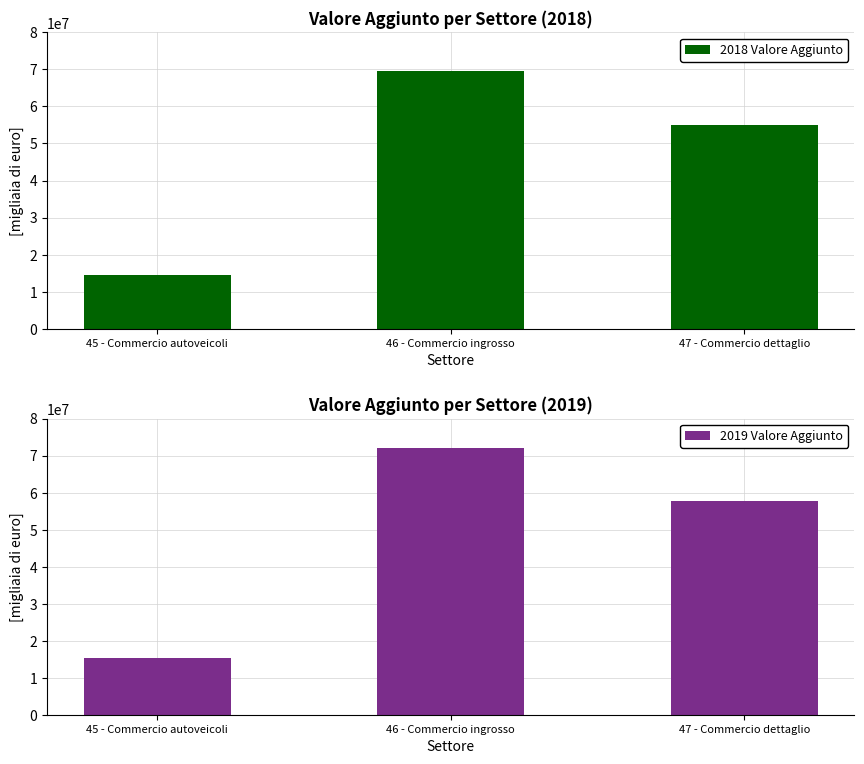

What is the difference between the maximum and minimum values in the 2018 Valore Aggiunto series?

55091050